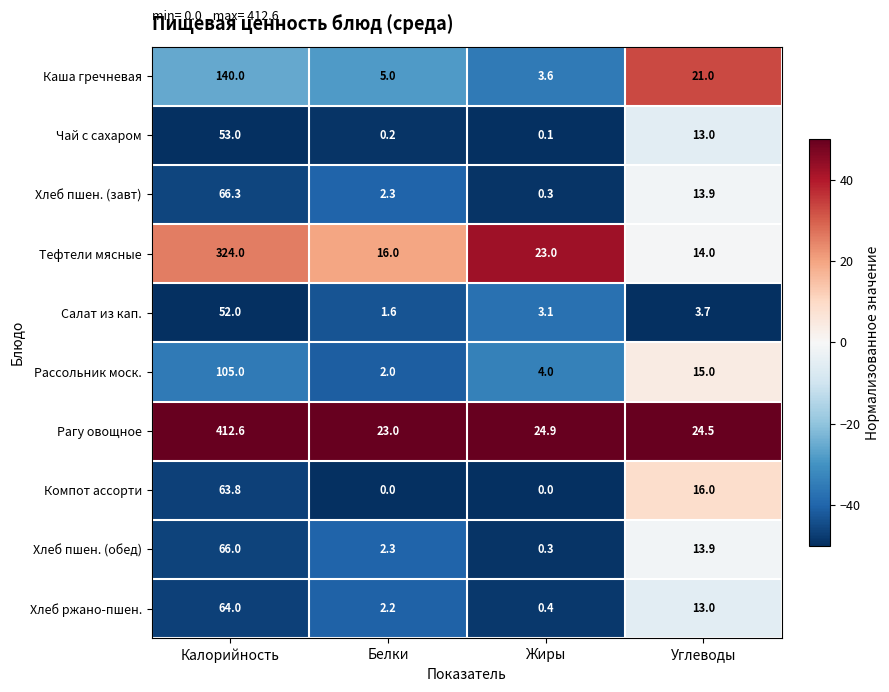

What is the sum of the Компот ассорти values at Калорийность and Белки?

63.8